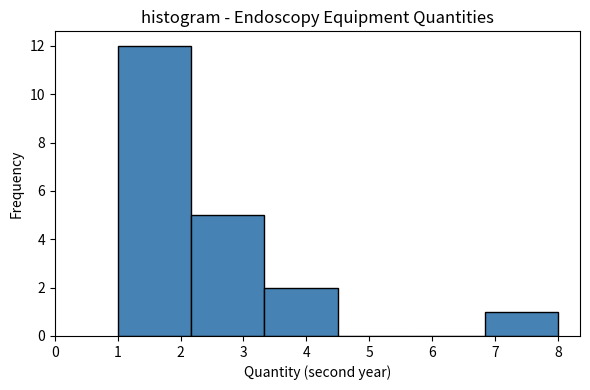

Reading left to right, list every bar in this chart as the range it spans on the x-axis followed by its height. Neither the bar edges nor the heights are printed on the chart, so give them approximately, as read against the axes.

1.0 to 2.2: 12
2.2 to 3.3: 5
3.3 to 4.5: 2
4.5 to 5.7: 0
5.7 to 6.8: 0
6.8 to 8.0: 1